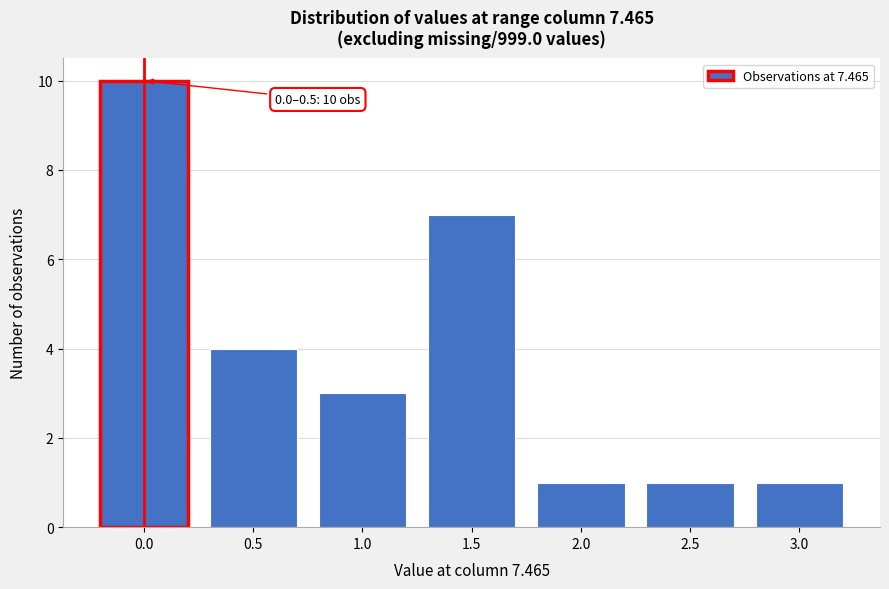

Reading left to right, extract all data points from this chart.

0.0=10	0.5=4	1.0=3	1.5=7	2.0=1	2.5=1	3.0=1